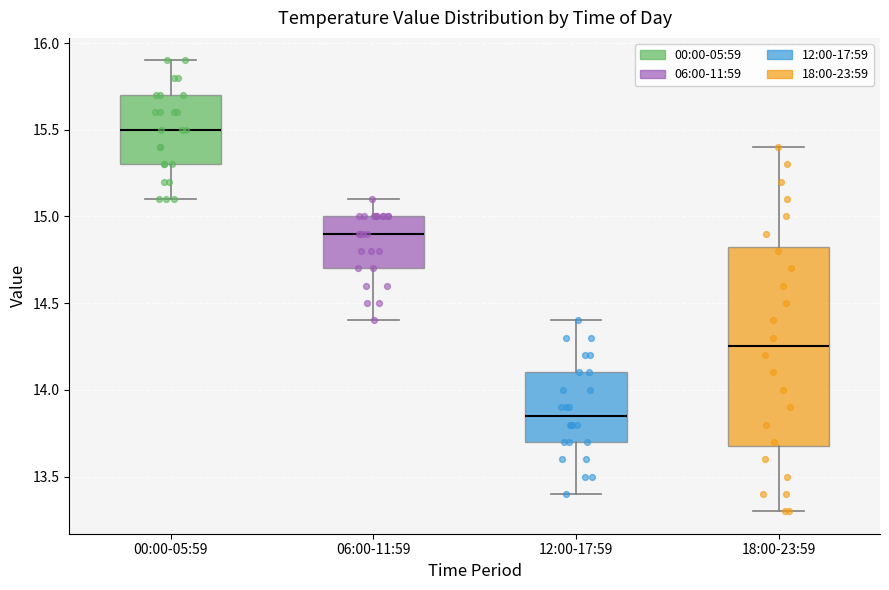

Which box's median line is the highest?

00:00-05:59